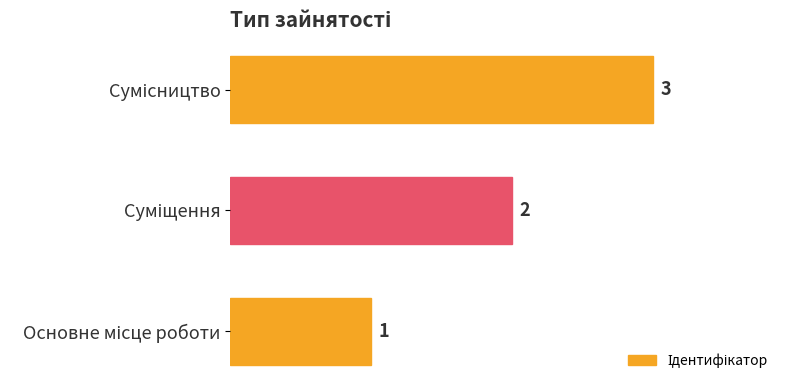

What is the sum of all values?

6